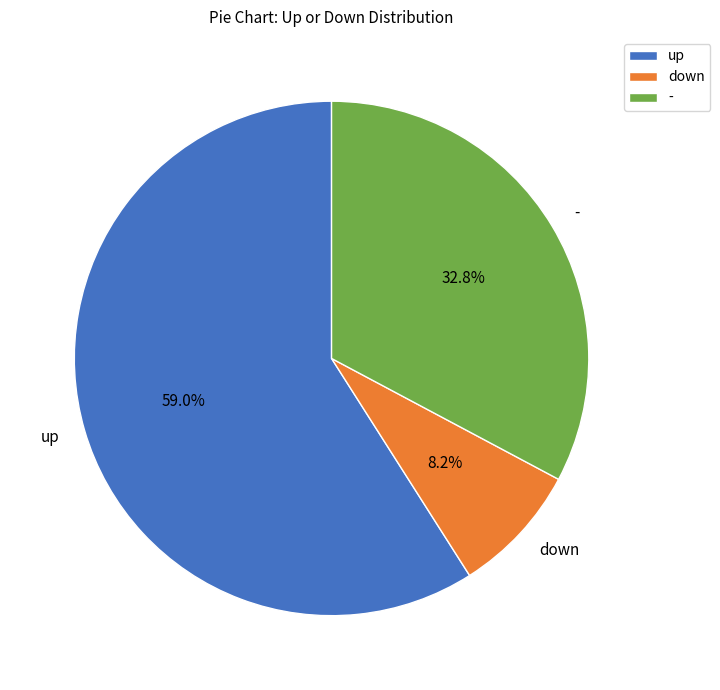

Is there any slice that represents more than half of the pie?

Yes